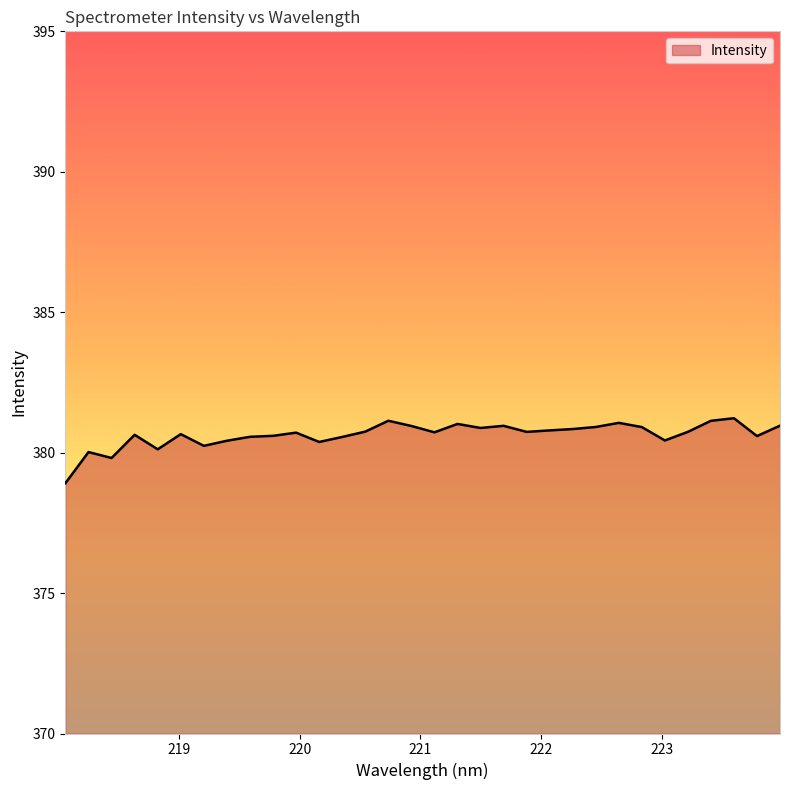

What is the maximum value shown in the chart?

381.2